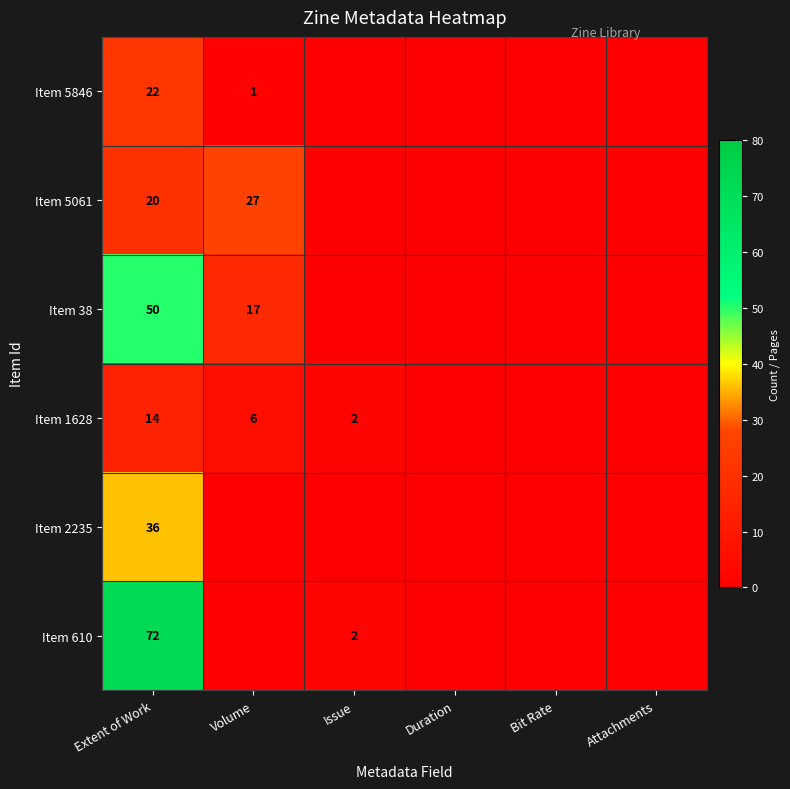

The Item 1628 series shows 6 at Volume. True or false?

True